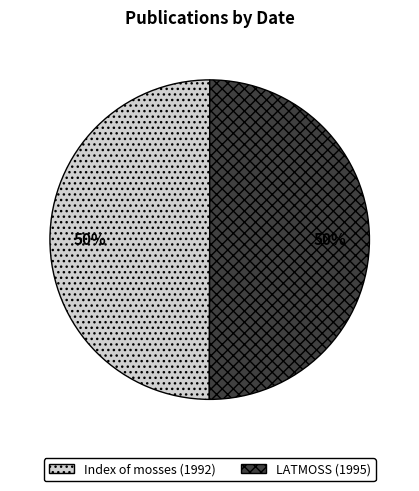

To the nearest percent, what is the average slice percentage?

50%